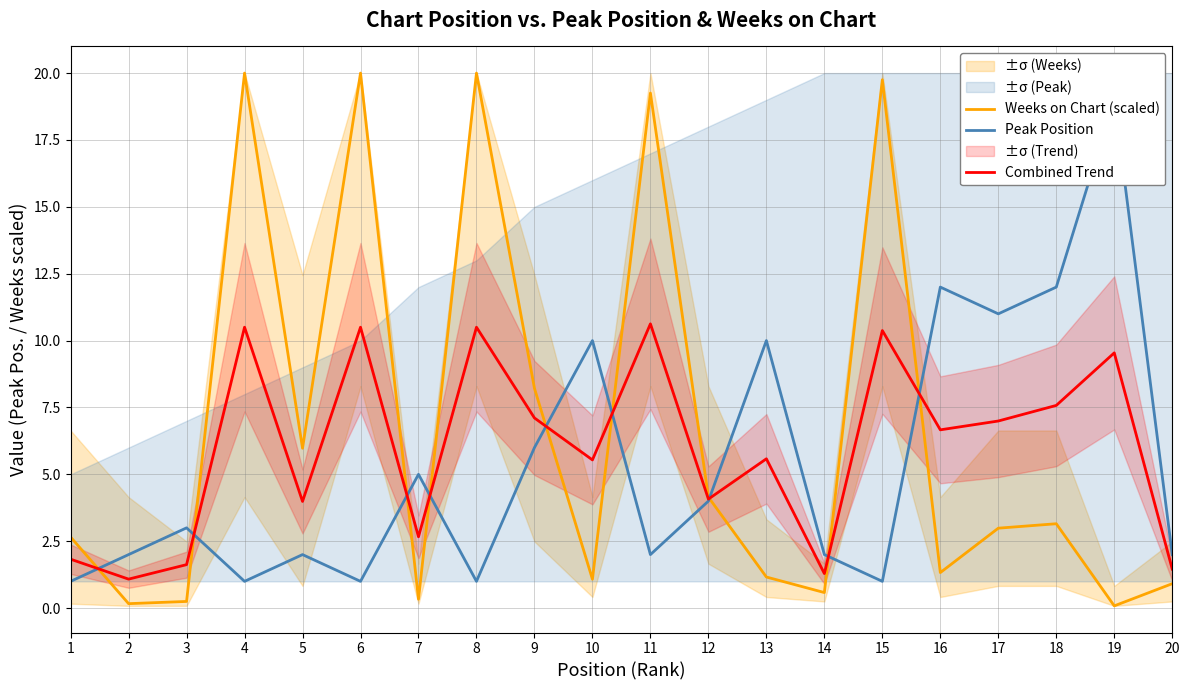

List the series in order of their peak value, highest first.

Weeks on Chart (scaled), Peak Position, Combined Trend